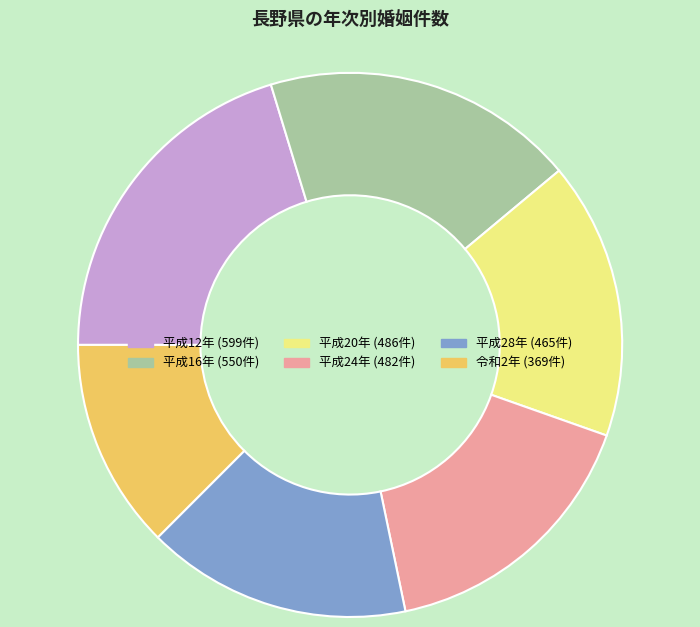

Does any single category account for the majority?

No